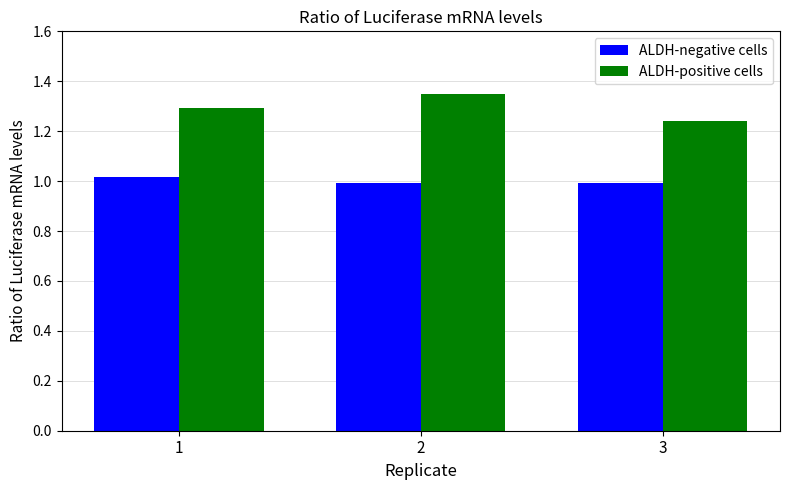

Which category has the lowest value in the ALDH-positive cells series?

3